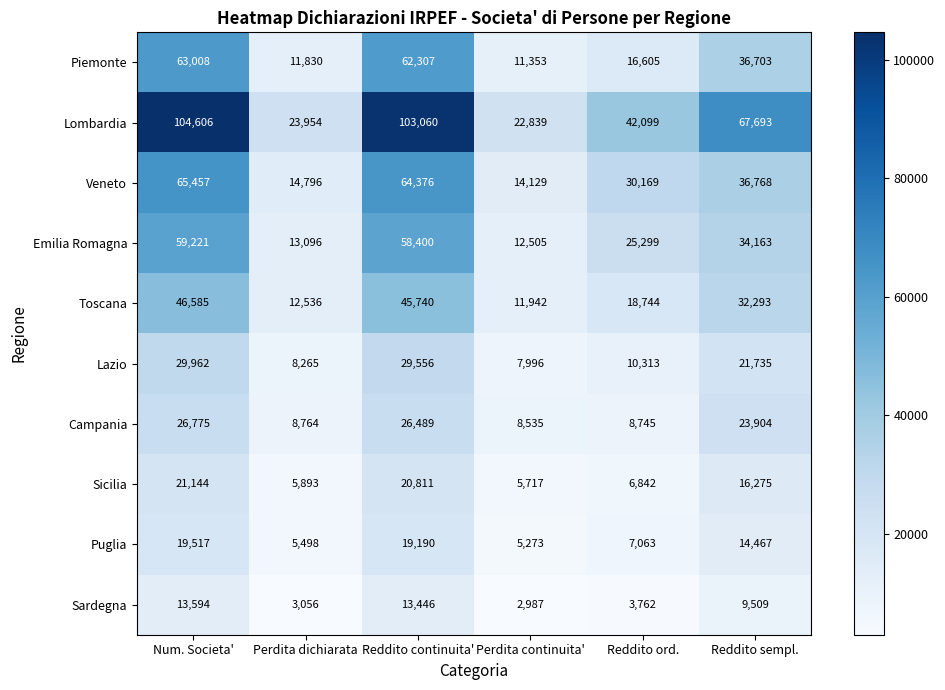

What is the maximum value for Emilia Romagna?

59221